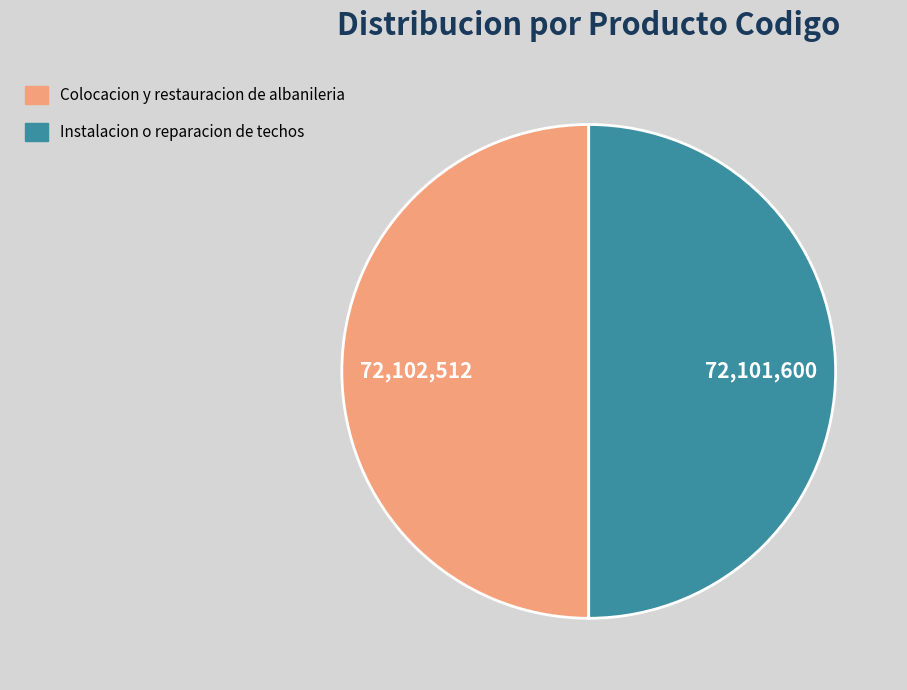

Is it true that Colocacion y restauracion de albanileria is 43% of the pie?

False